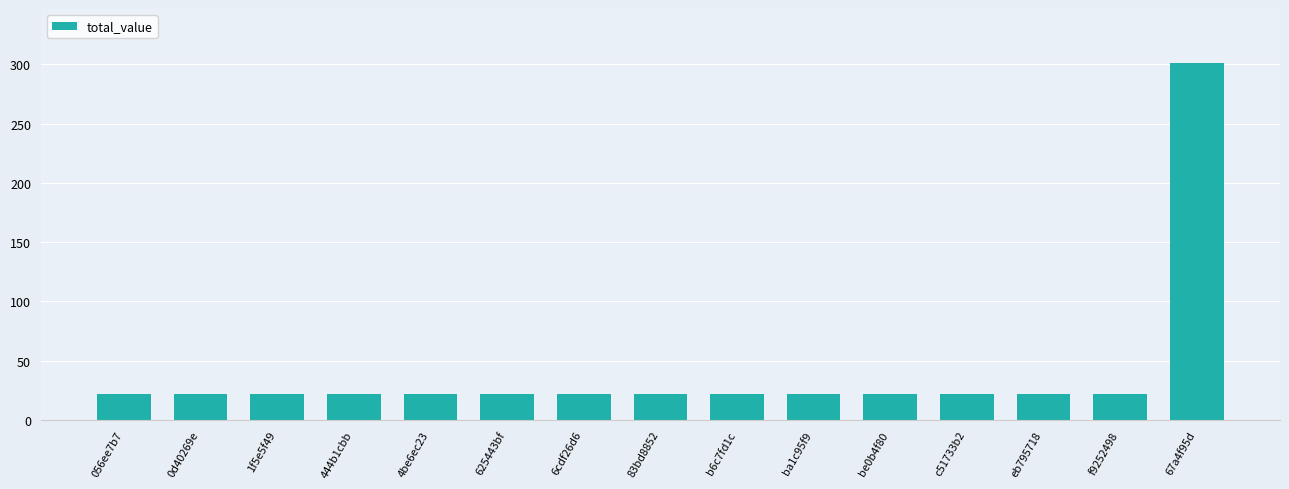

Reading left to right, transcribe all the data shown in this chart.

056ee7b7=21.5	0d40269e=21.5	1f5e5f49=21.5	444b1cbb=21.5	4be6ec23=21.5	625443bf=21.5	6cdf26d6=21.5	83bd8852=21.5	b6c7fd1c=21.5	ba1c95f9=21.5	be0b4f80=21.5	c51733b2=21.5	eb795718=21.5	f9252498=21.5	67a4f95d=301.6